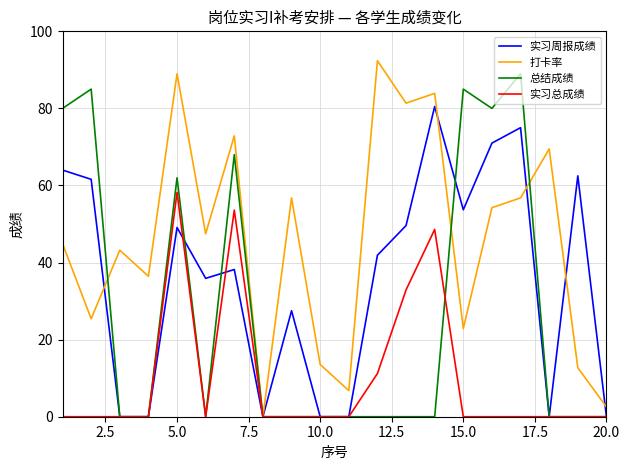

What is the maximum value for 实习周报成绩?

80.5